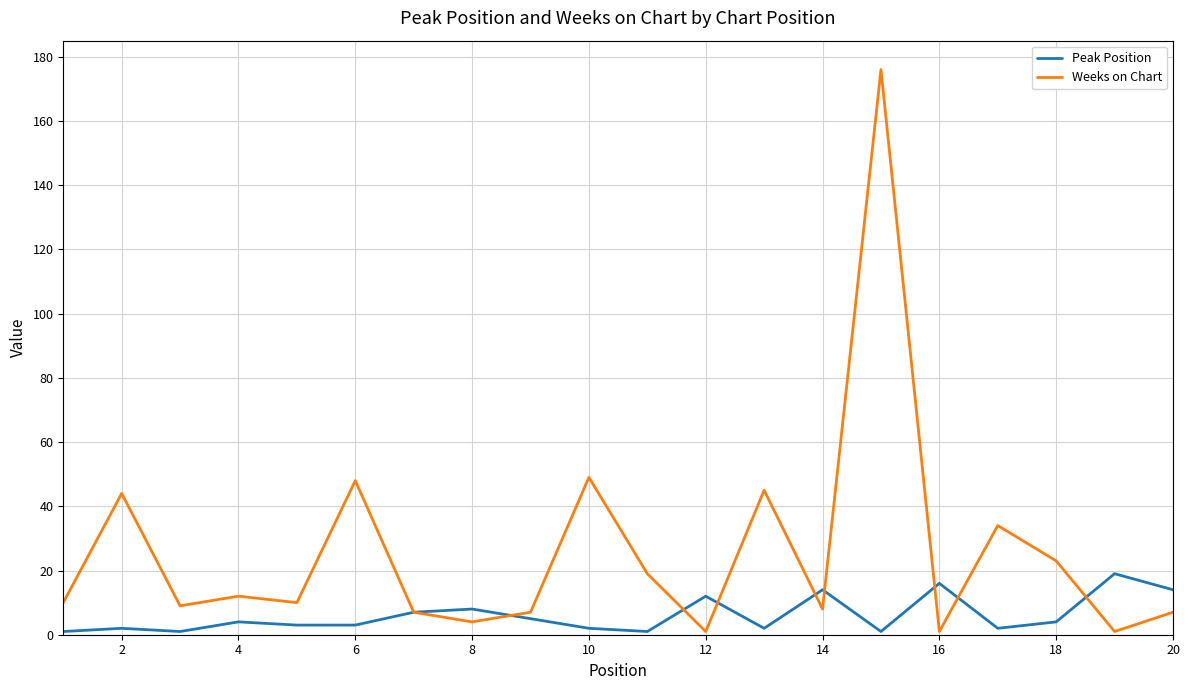

List the series in order of their overall mean, lowest first.

Peak Position, Weeks on Chart